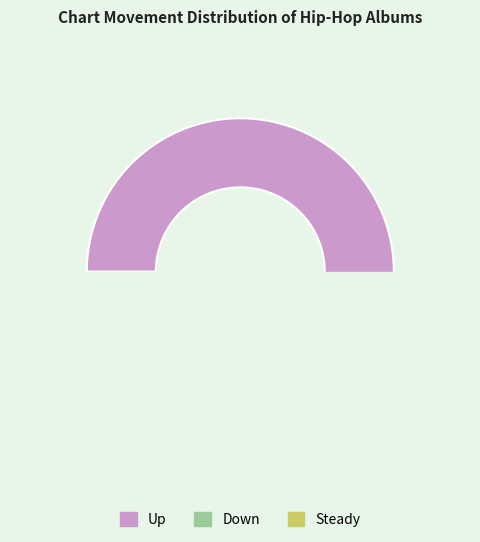

Is it true that up is 46% of the pie?

False